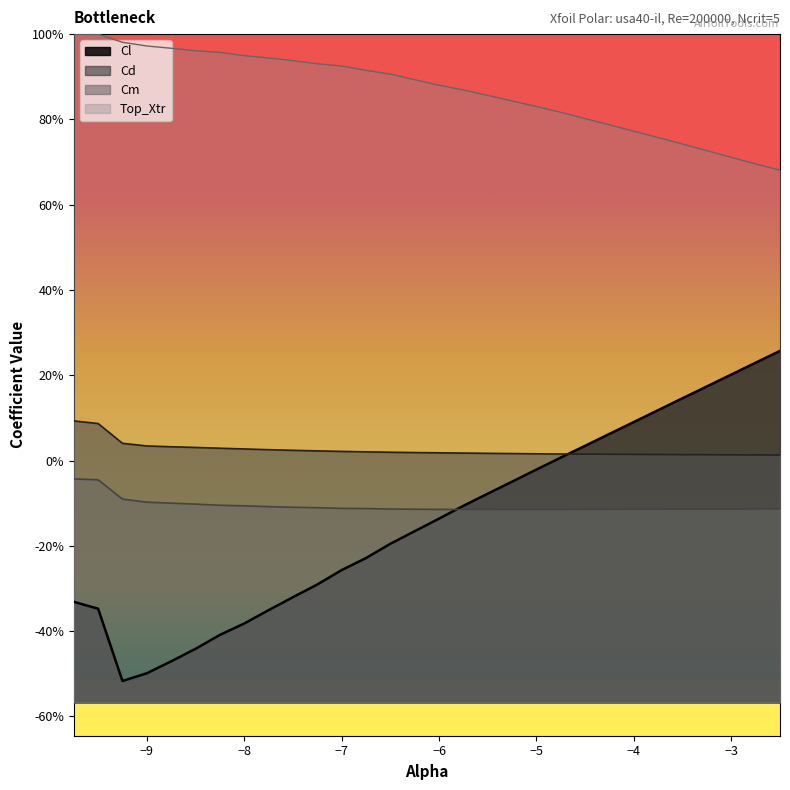

Is the value of Cd at -6.25 greater than the value of Cm at -2.75?

Yes